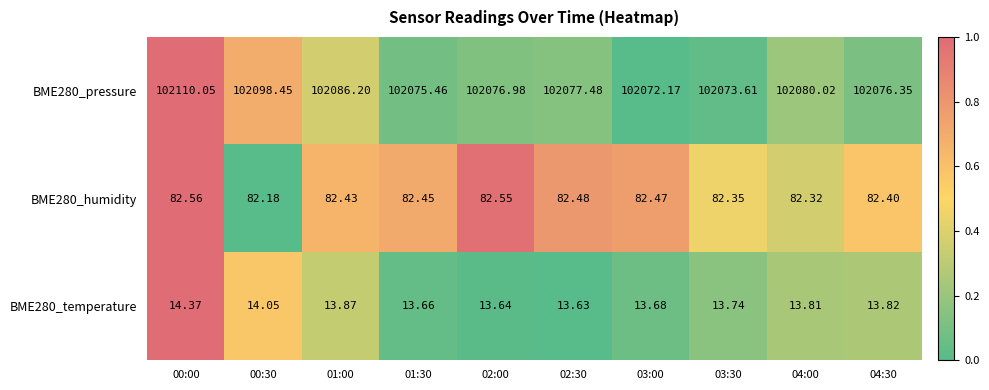

How many values in the BME280_pressure series are below 102077?

5